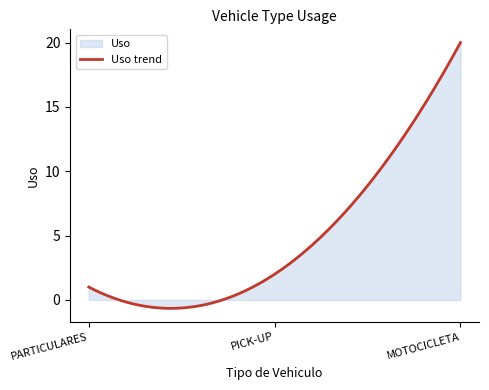

What is the smallest value displayed?

-0.7